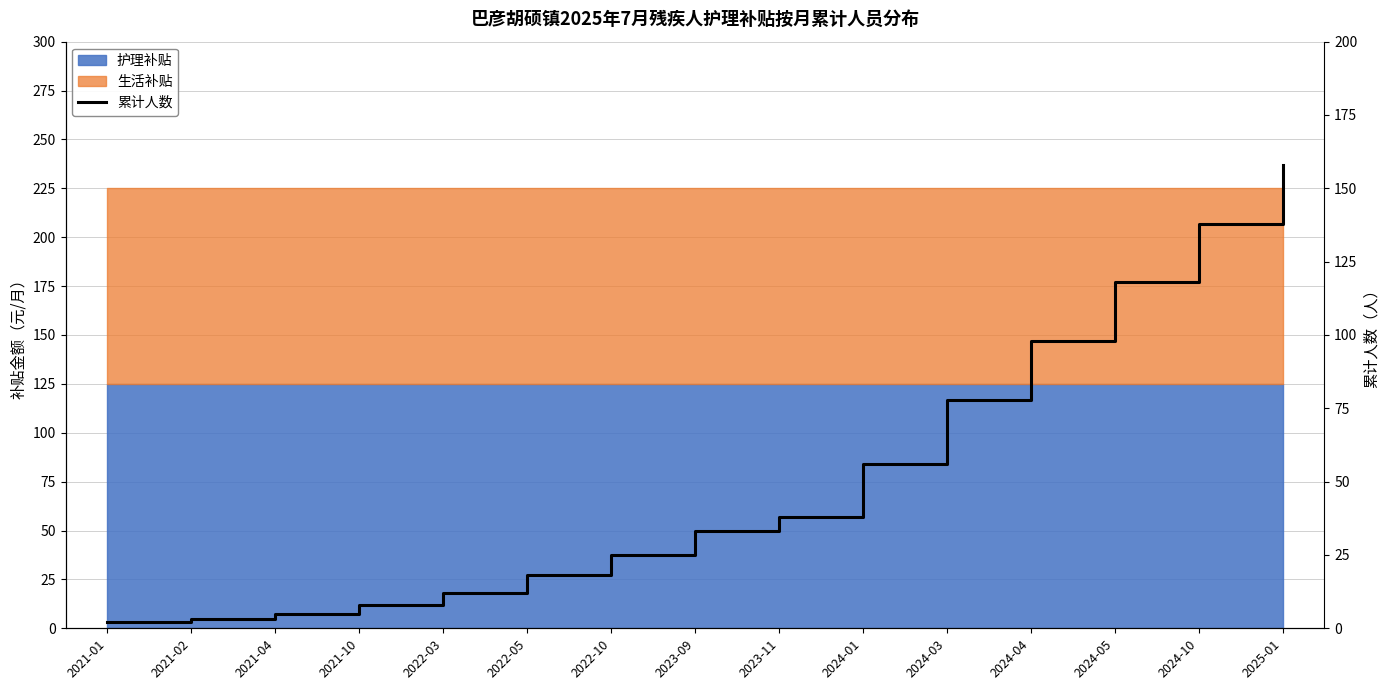

Which category has the highest value across all series?

2025-01